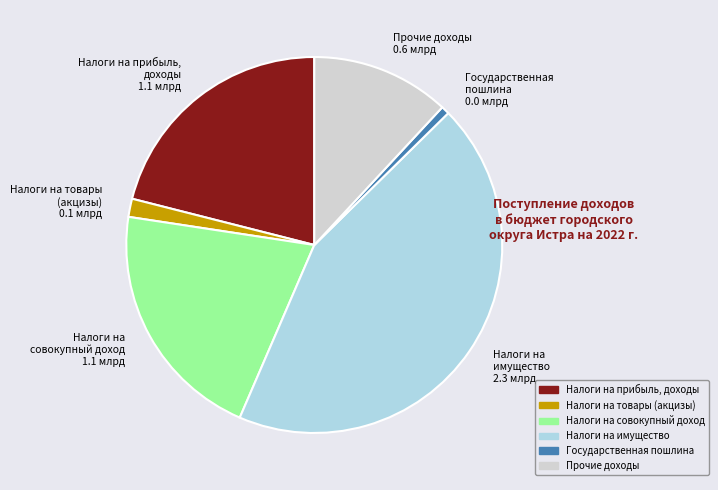

Do Налоги на прибыль, доходы 1.1 млрд and Прочие доходы 0.6 млрд together represent more than half of the pie?

No